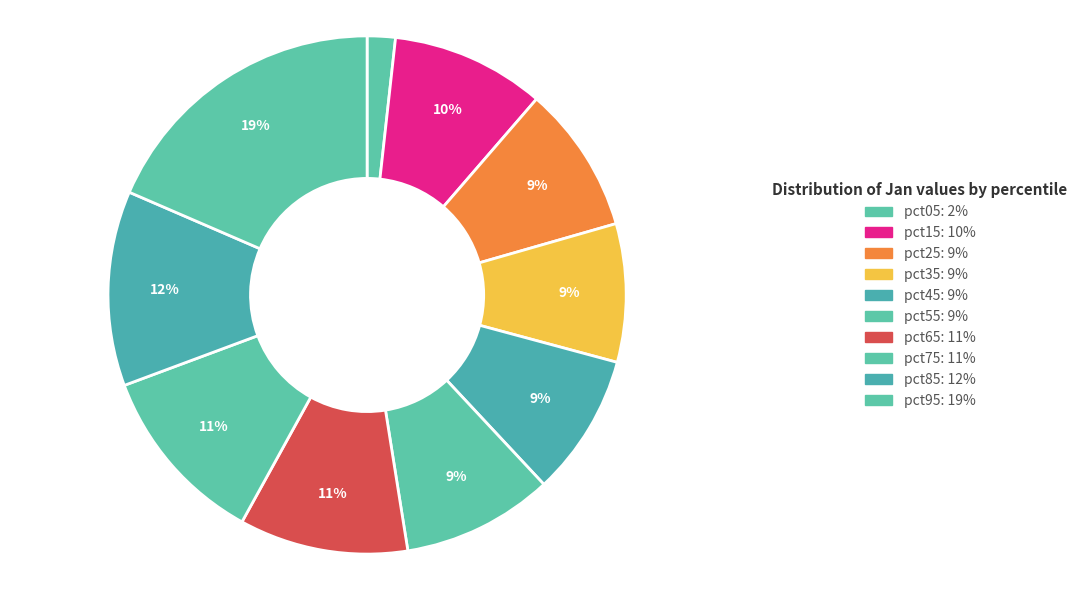

Rank the categories by value from lowest to highest.

pct05, pct35, pct45, pct25, pct55, pct15, pct65, pct75, pct85, pct95